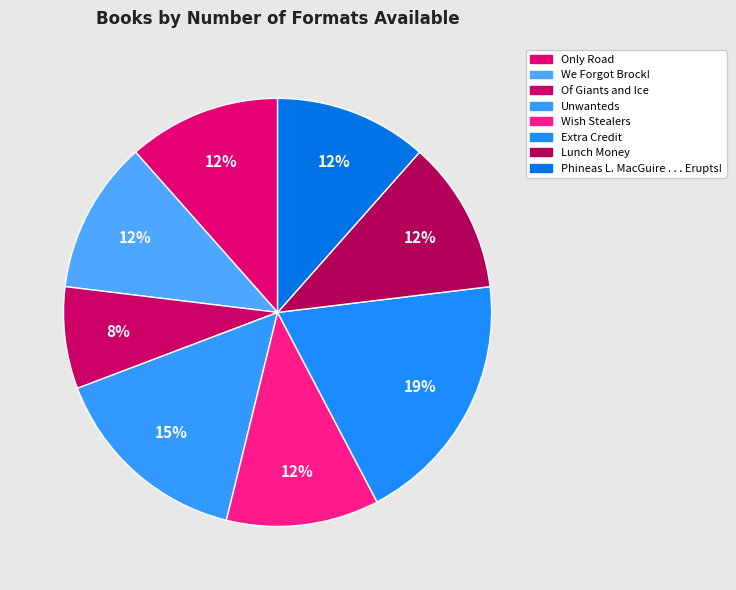

Count the number of slices in the pie.

8